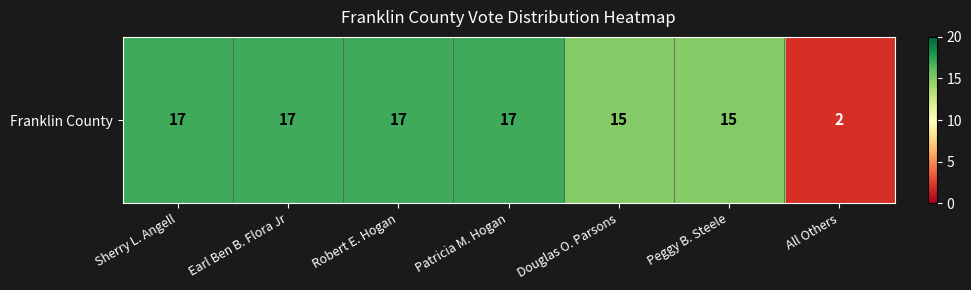

Count the number of data series in this chart.

1